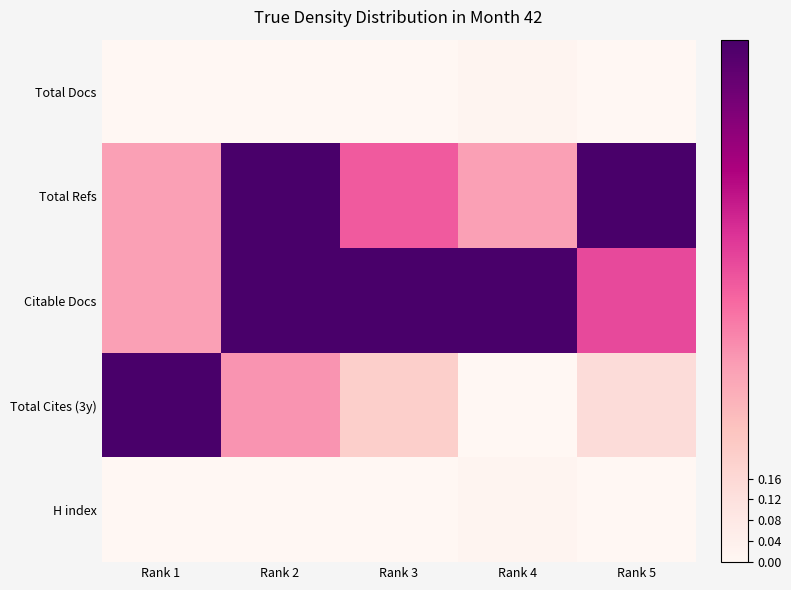

What is the difference between the highest and lowest values at Rank 2?

1.0